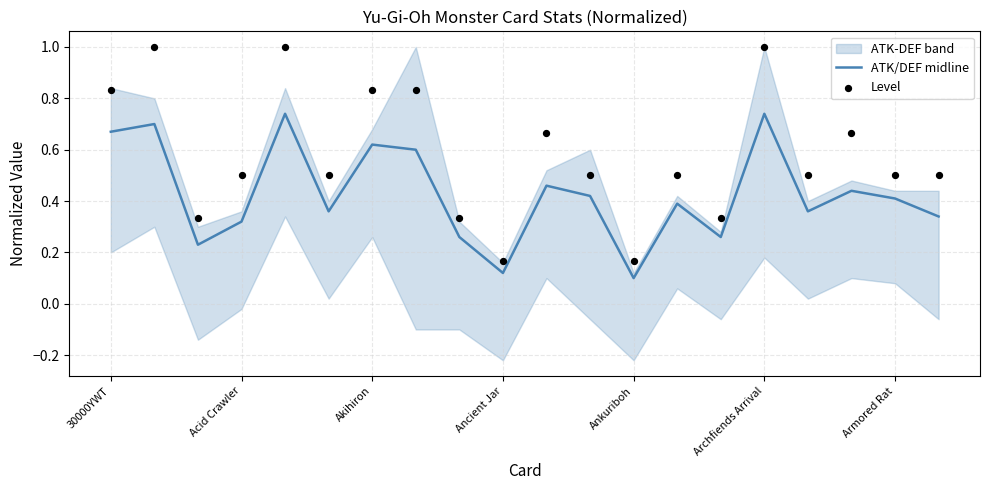

Is the value of Level at Akihiron greater than the value of ATK/DEF midline at 9?

Yes